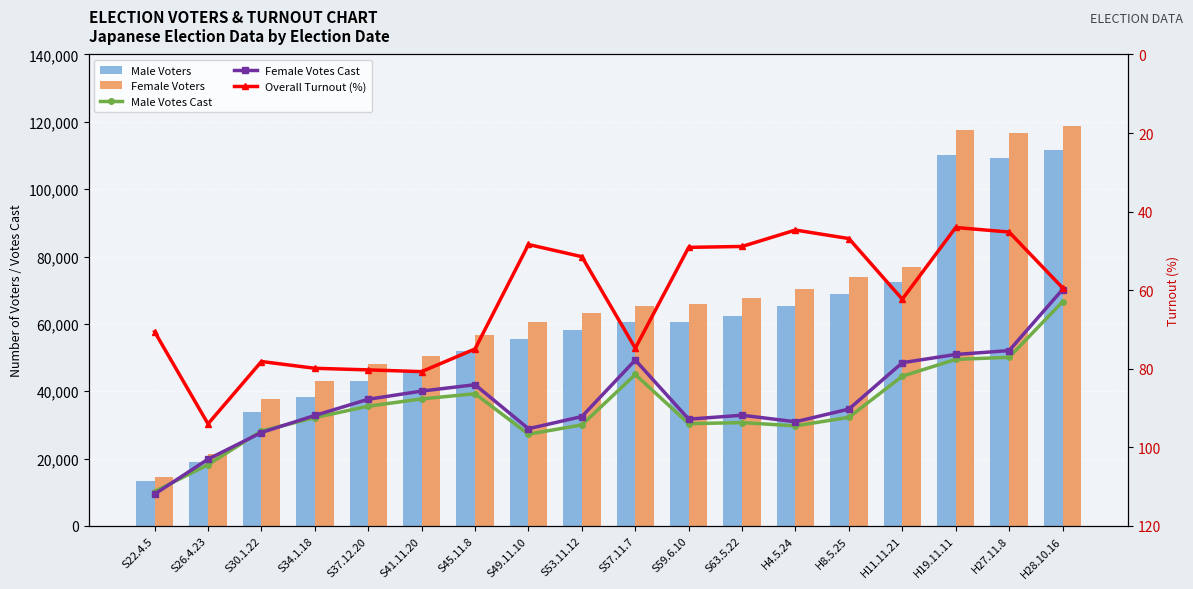

Between H11.11.21 and S63.5.22, which is larger?

H11.11.21